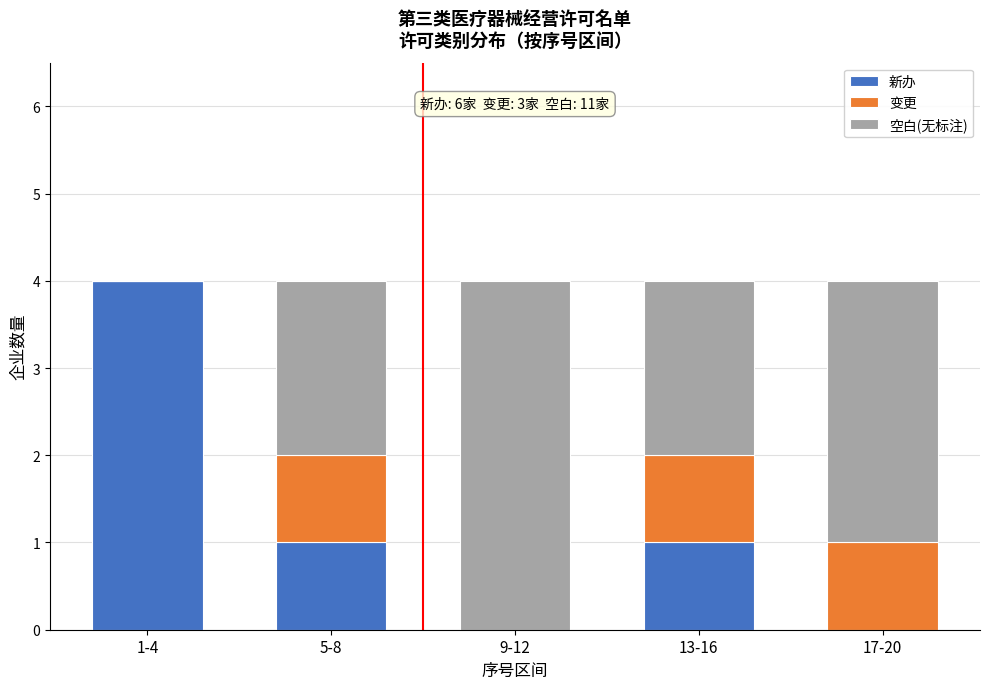

Reading left to right, transcribe the values for 新办.

1-4=4	5-8=1	9-12=0	13-16=1	17-20=0